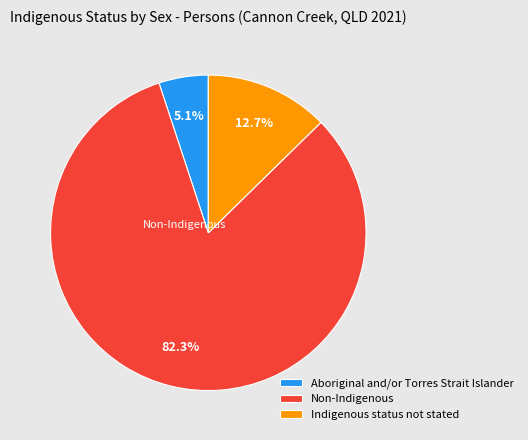

The Indigenous status not stated slice represents 25% of the pie. True or false?

False